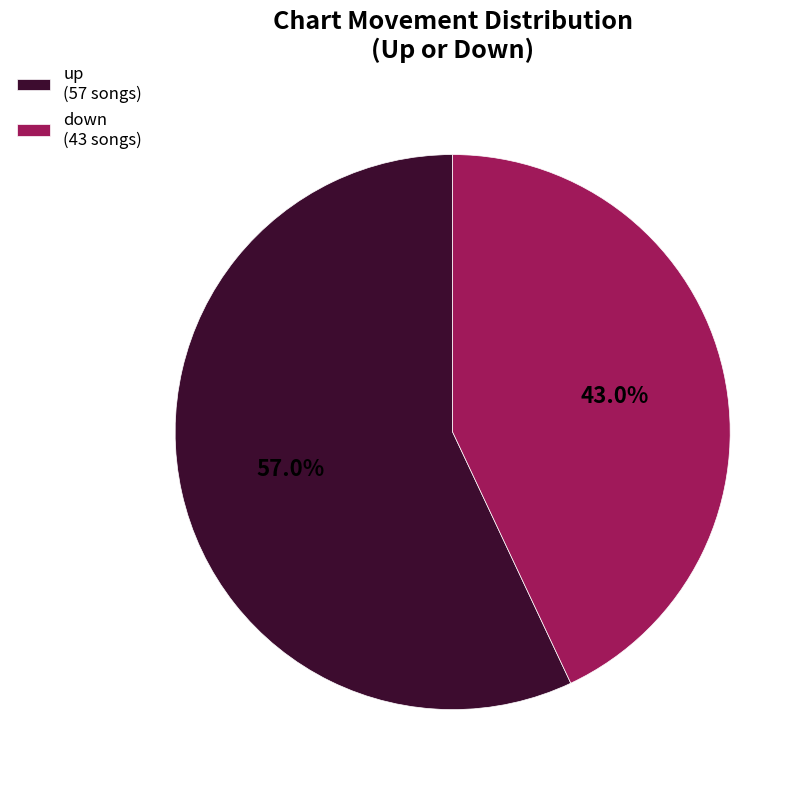

Do up and down together represent more than half of the pie?

Yes